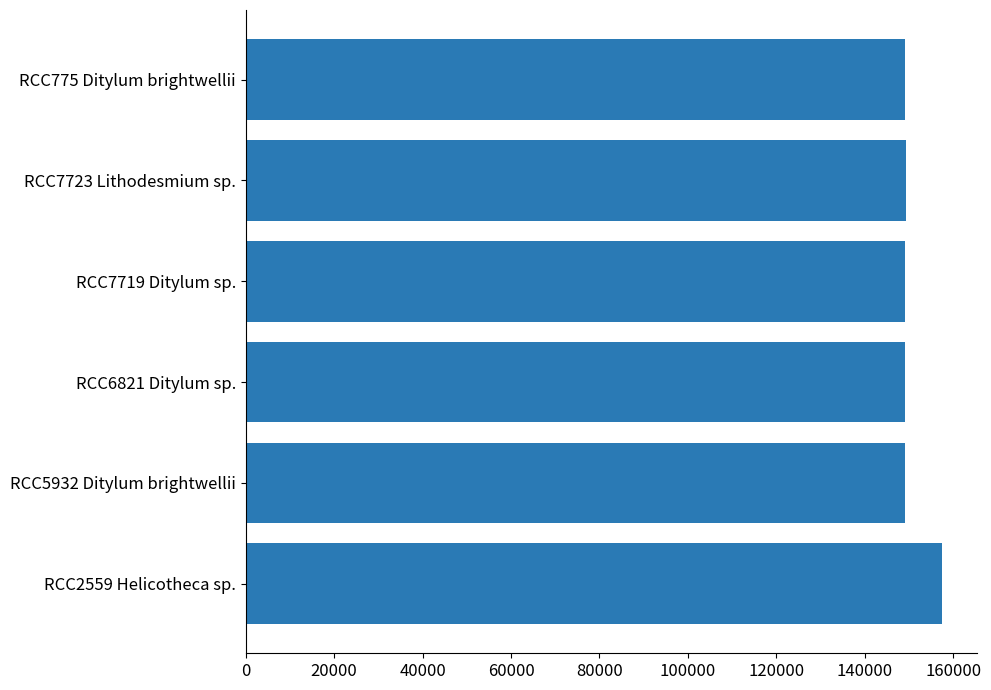

What is the ratio of the value at RCC775 Ditylum brightwellii to the value at RCC5932 Ditylum brightwellii?

1.0